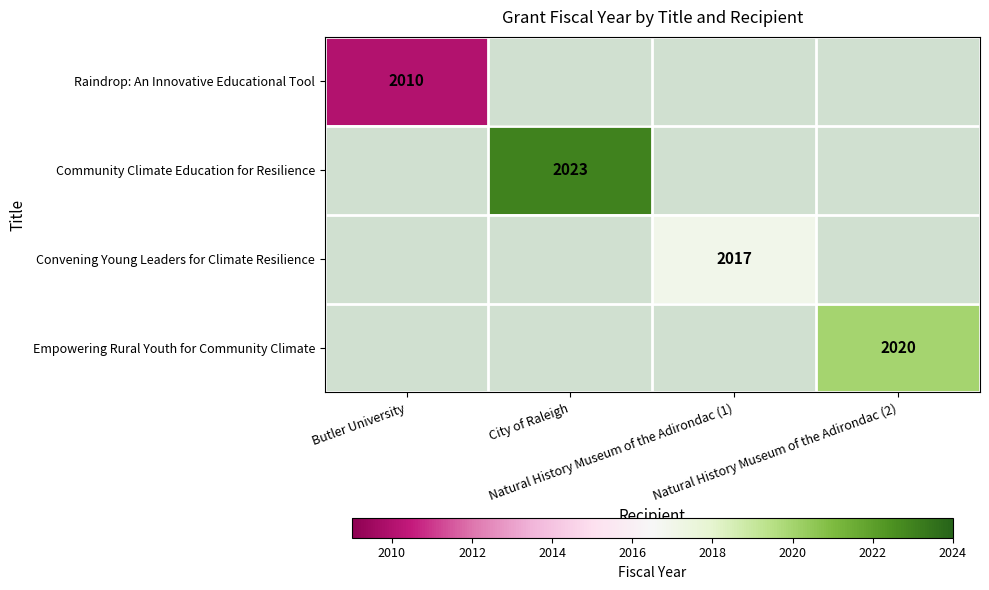

What is the greatest value displayed?

2023.0